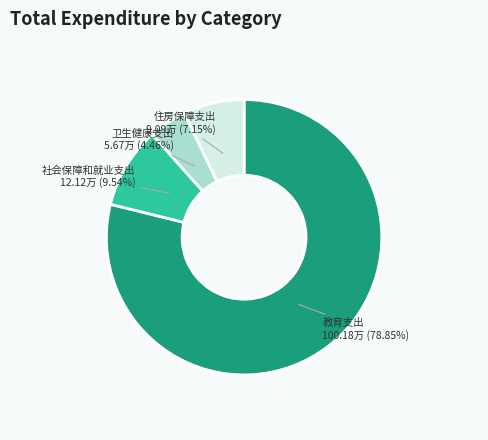

Is there any slice that represents more than half of the pie?

Yes